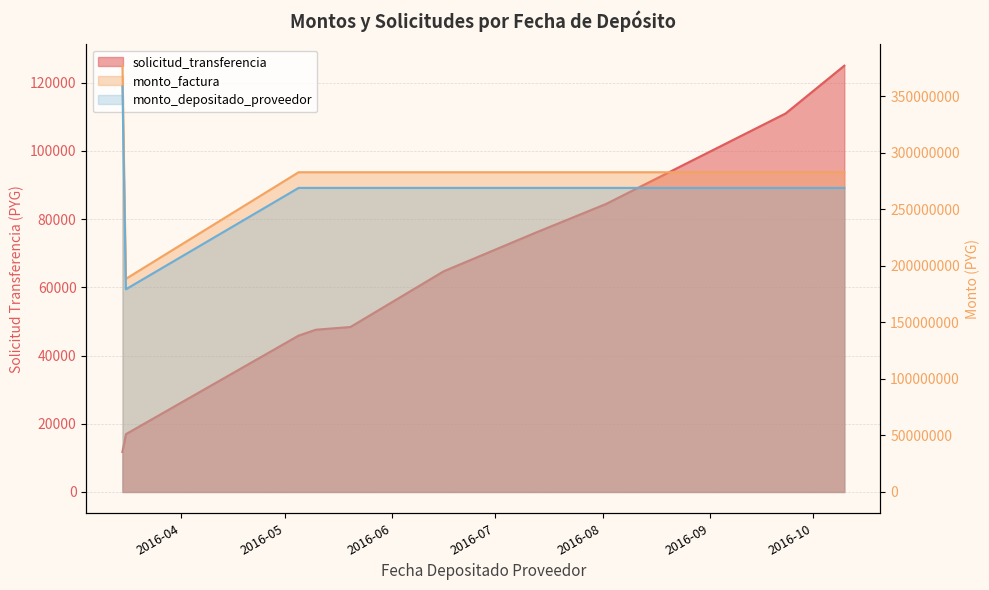

Rank the series by their maximum value, from lowest to highest.

solicitud_transferencia, monto_depositado_proveedor, monto_factura